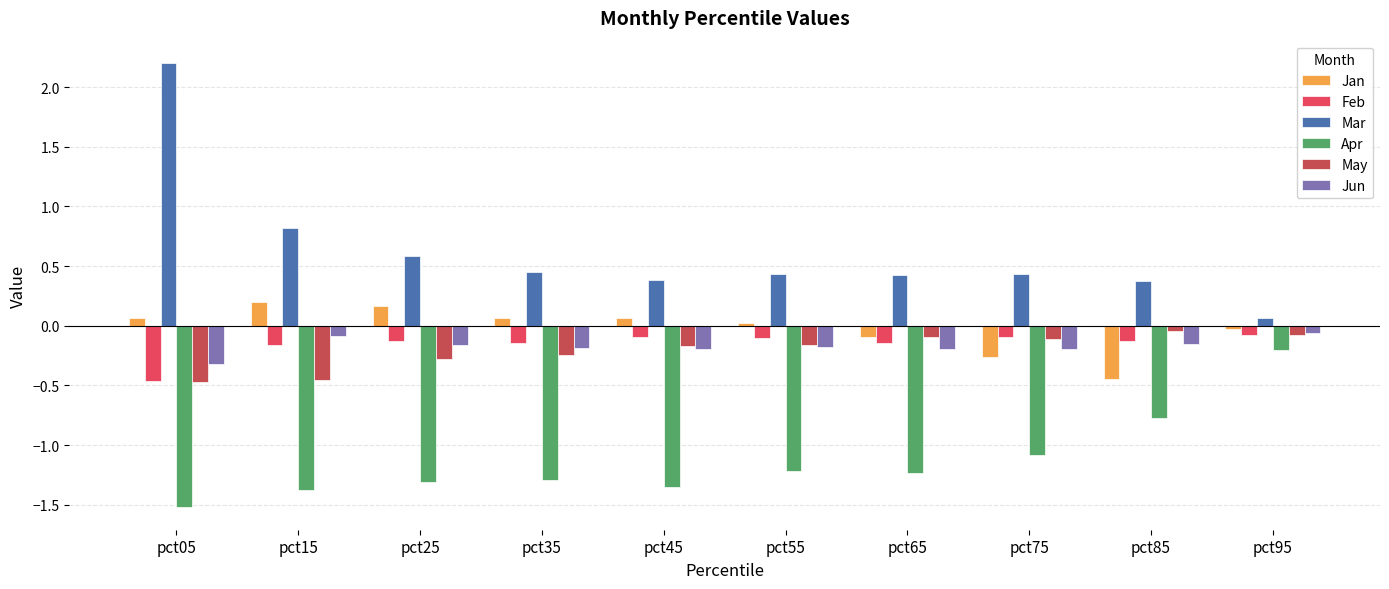

What are all the series names shown in the legend?

Jan, Feb, Mar, Apr, May, Jun